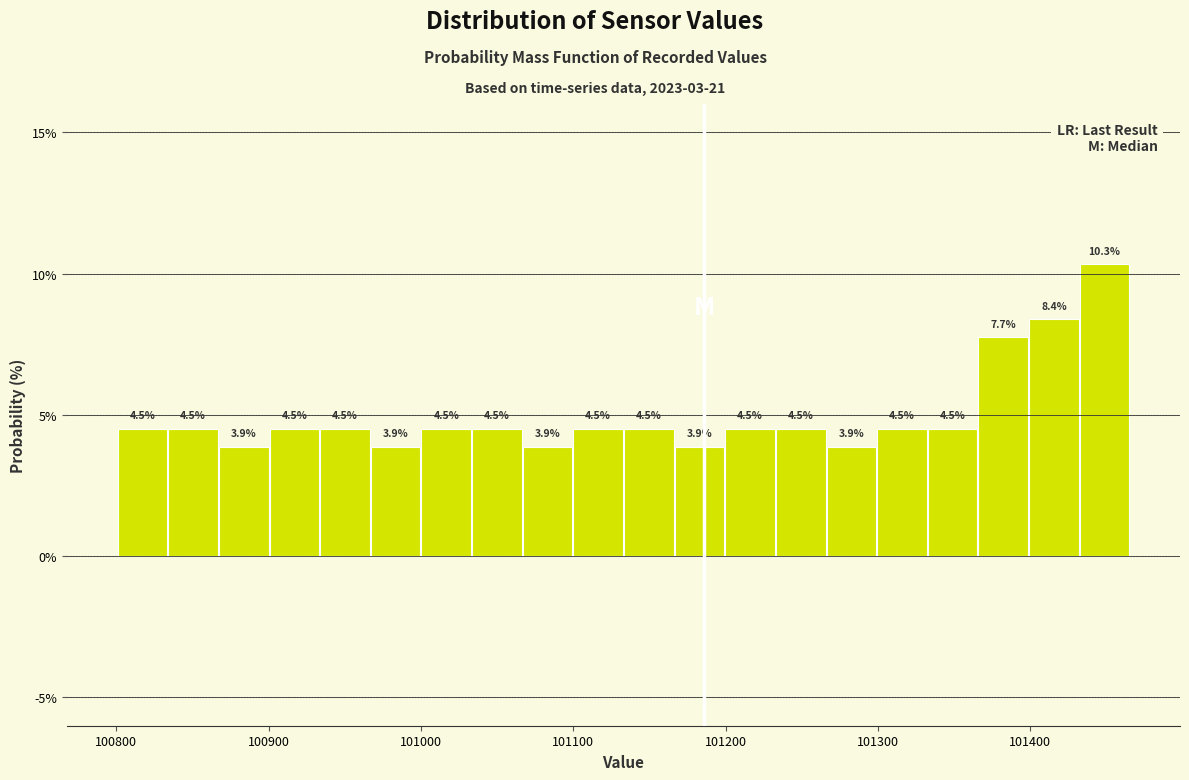

Read against the x-axis, roughly where is the centre of the tallest bar?

101450